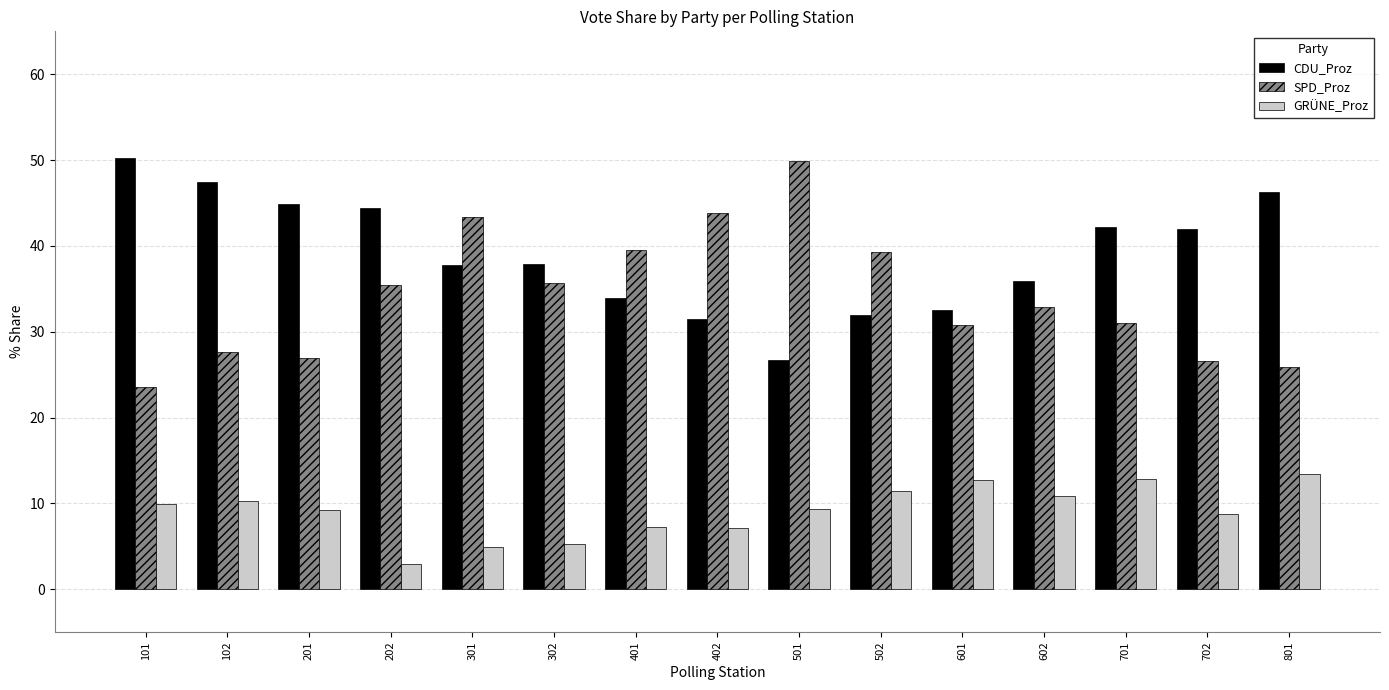

Is the value of GRÜNE_Proz at 601 greater than the value of CDU_Proz at 502?

No